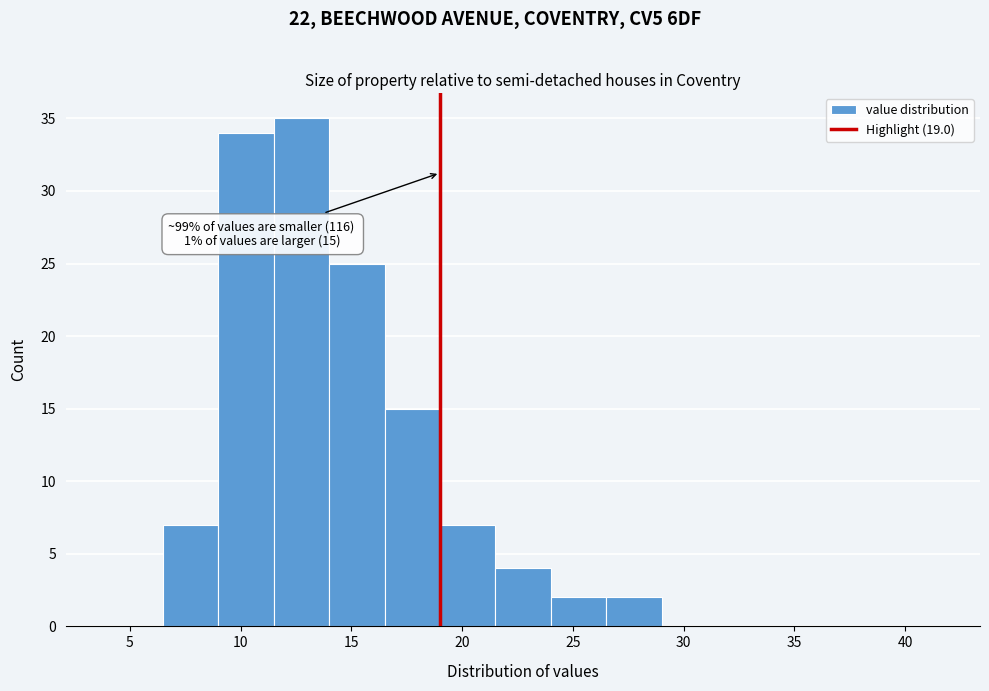

Which range on the x-axis has the tallest bar?

11.5 to 14.0